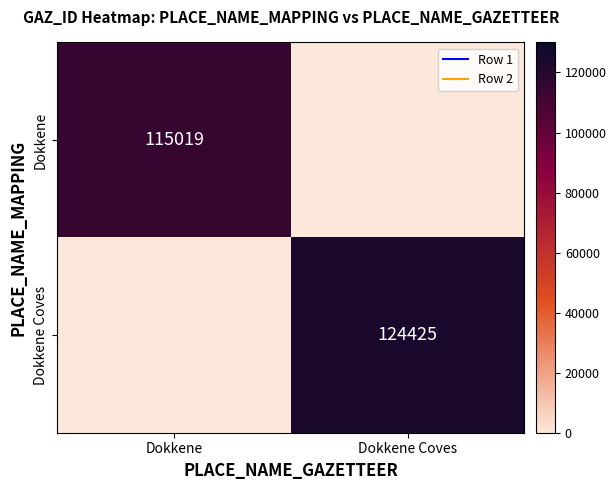

What is the sum of all Dokkene Coves values?

124425